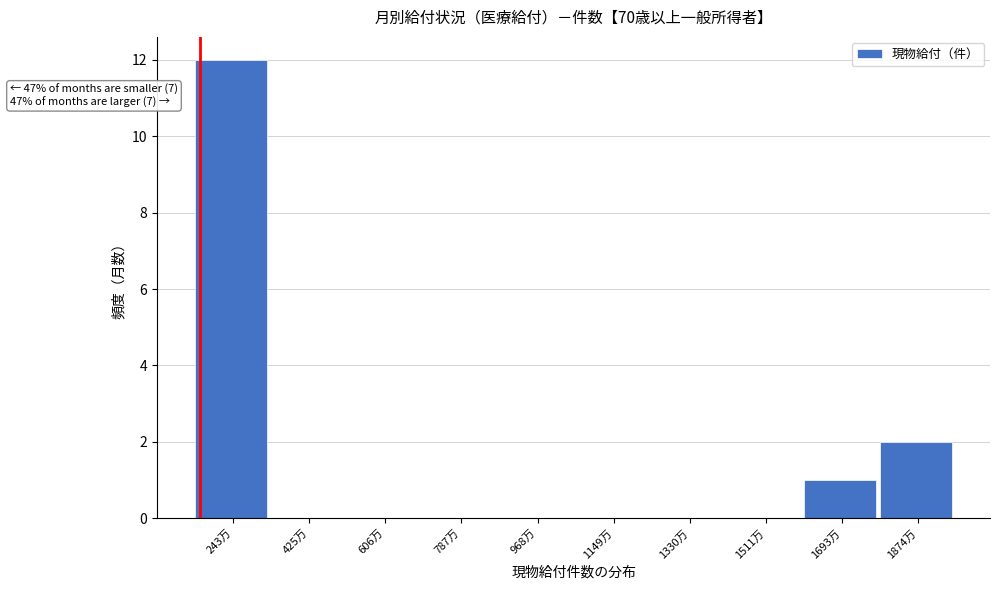

Reading left to right, transcribe all the data shown in this chart.

243万=12	425万=0	606万=0	787万=0	968万=0	1149万=0	1330万=0	1511万=0	1693万=1	1874万=2